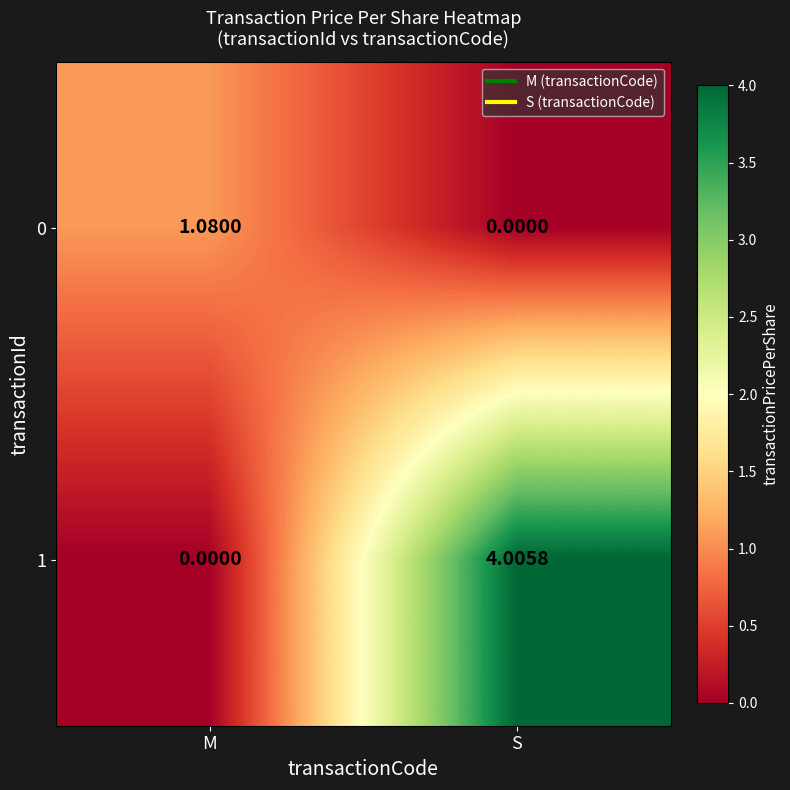

How many distinct data groups are displayed?

2